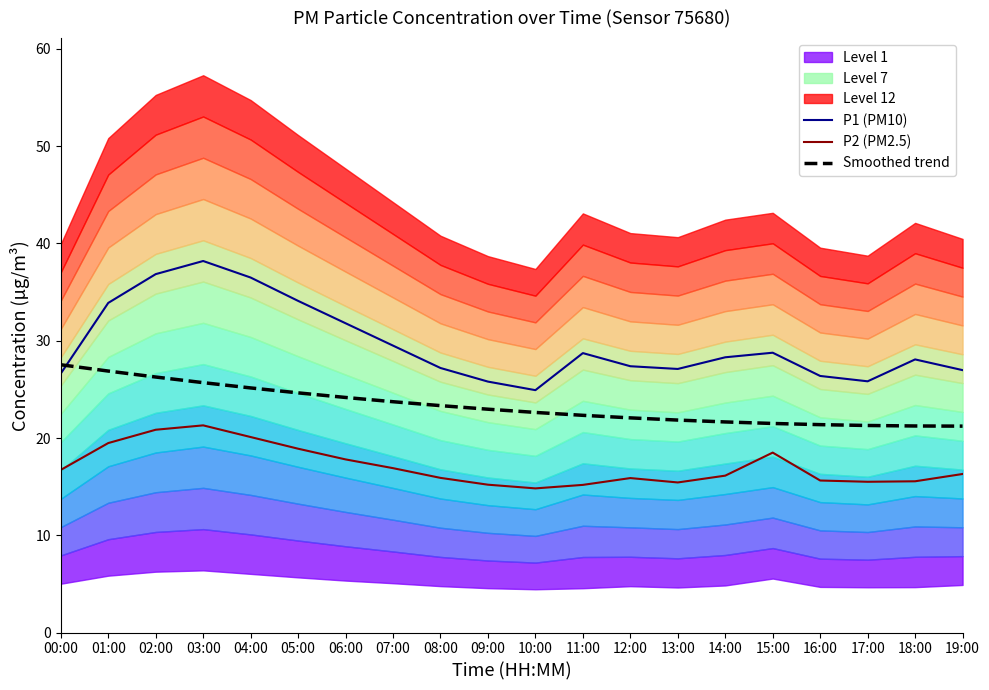

True or false: P1 (PM10) and P2 (PM2.5) intersect in this chart.

False